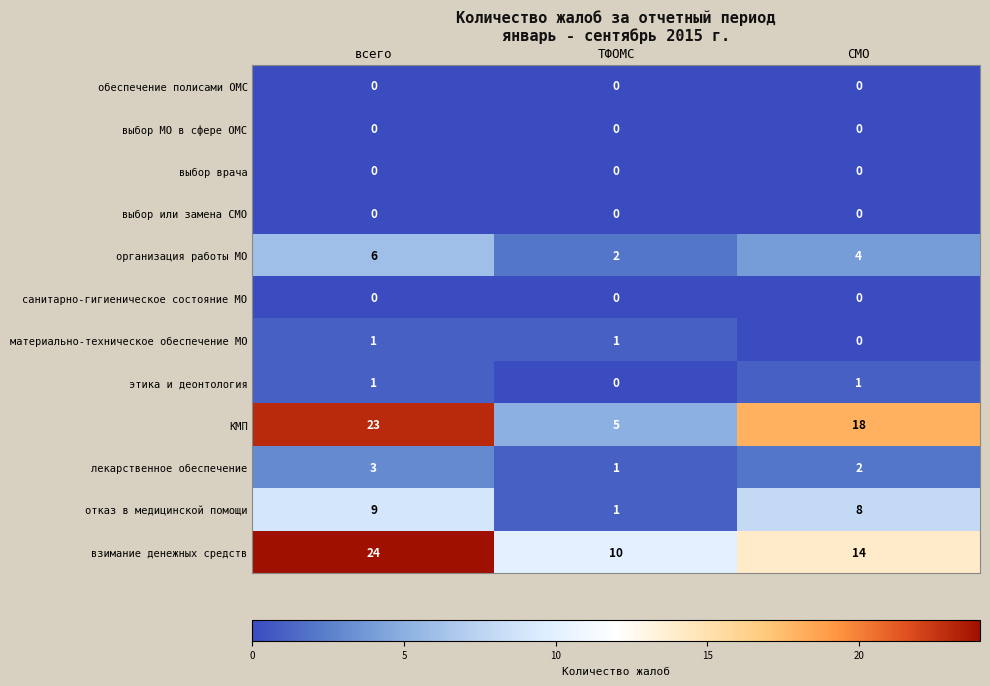

Which label corresponds to the largest value in the chart?

всего